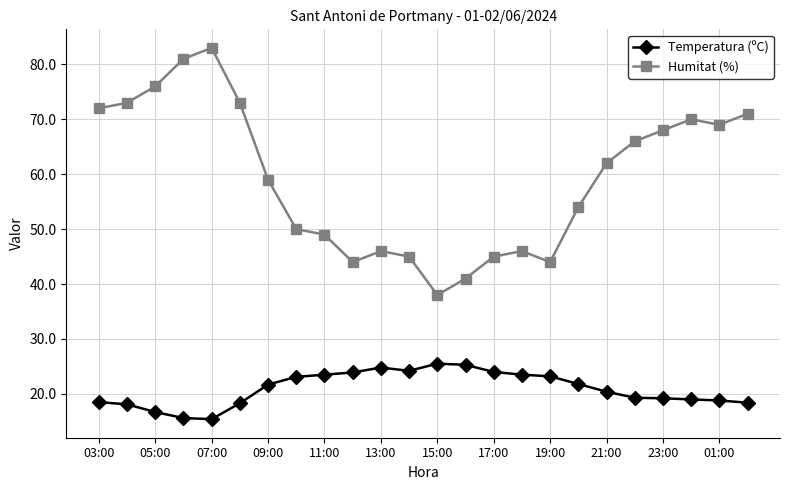

What is the maximum value shown in the chart?

83.0